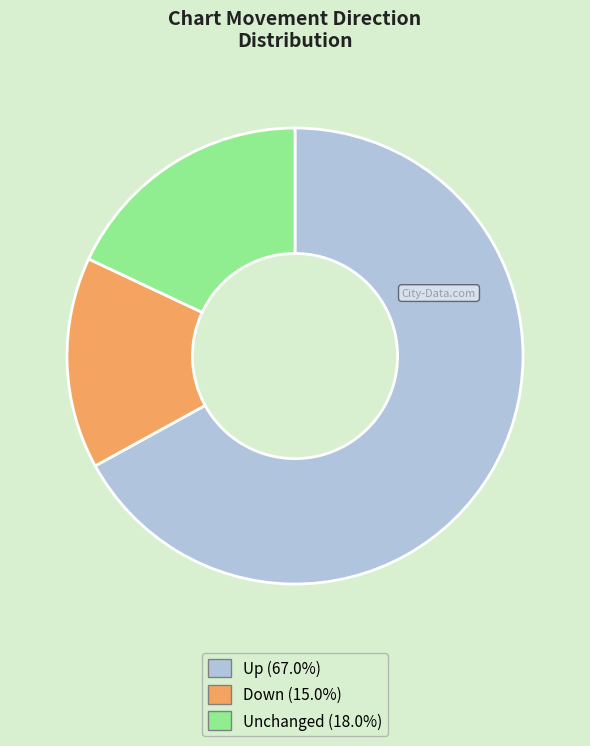

What is the ratio of the value at Up (67.0%) to the value at Down (15.0%)?

4.5